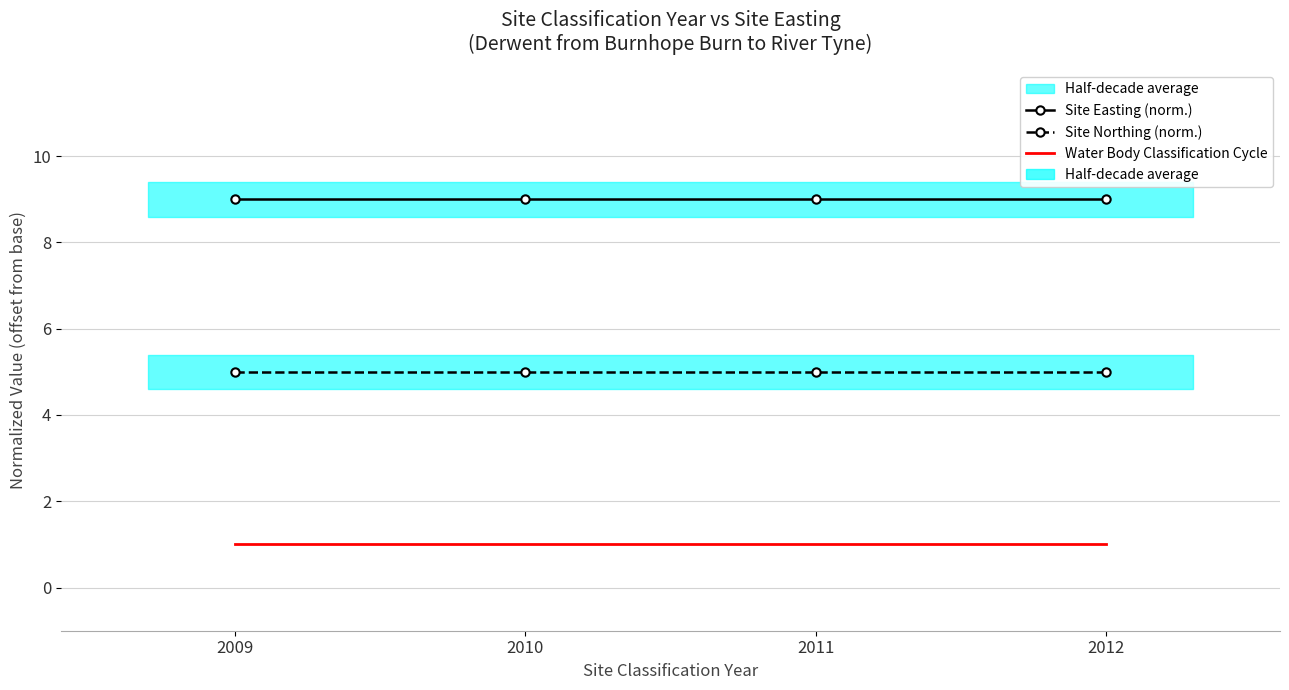

Which series has the widest spread of values?

Site Easting (norm.)